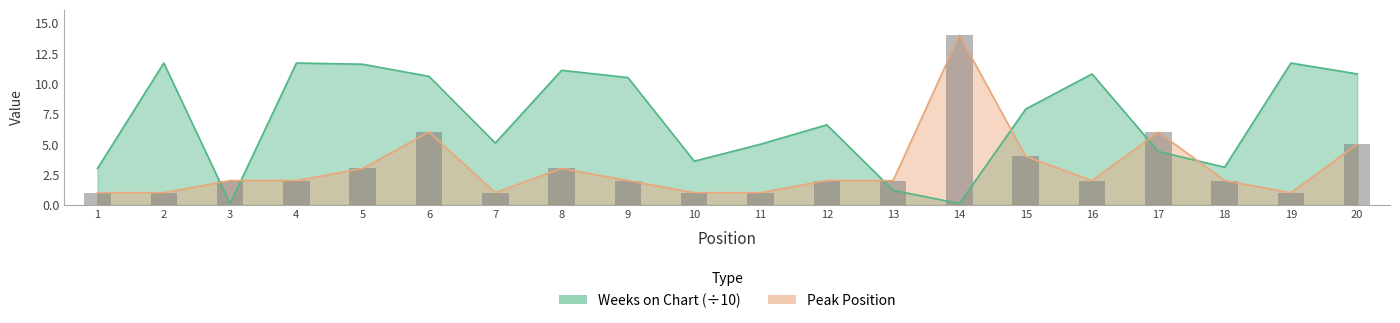

Reading left to right, list all the values displayed in this chart.

Weeks on Chart: 3.0	11.7	0.1	11.7	11.6	10.6	5.1	11.1	10.5	3.6	5.0	6.6	1.2	0.1	7.9	10.8	4.4	3.1	11.7	10.8
Peak Position: 1.0	1.0	2.0	2.0	3.0	6.0	1.0	3.0	2.0	1.0	1.0	2.0	2.0	14.0	4.0	2.0	6.0	2.0	1.0	5.0